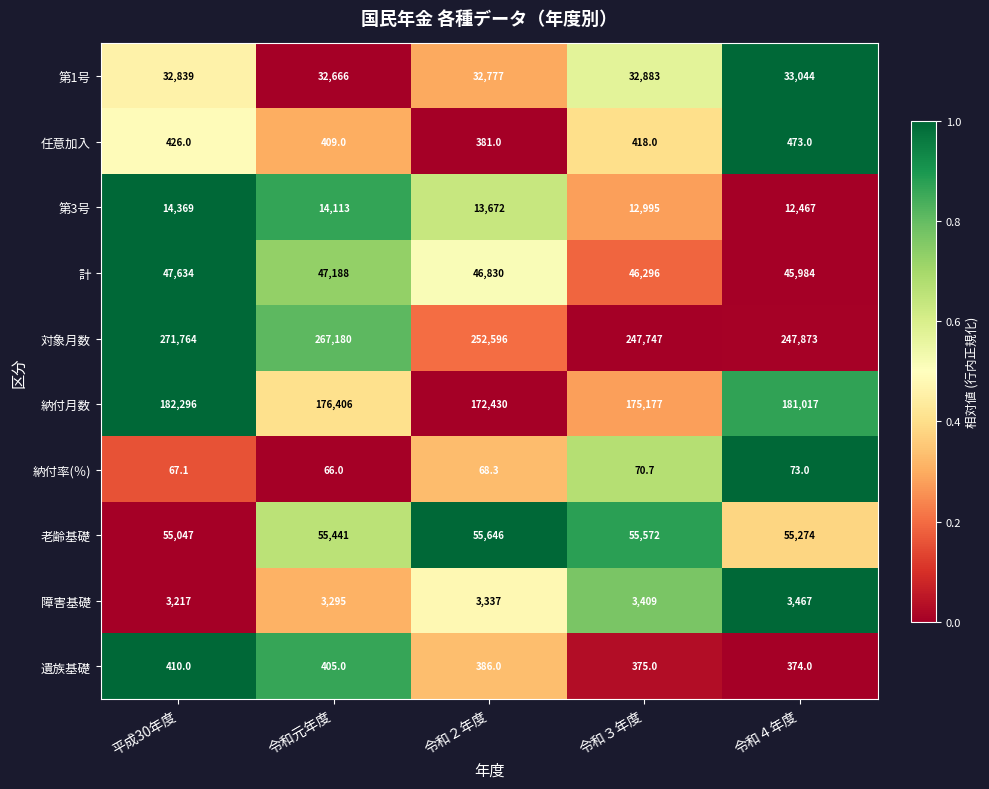

At which category does the chart reach its minimum across all series?

令和元年度